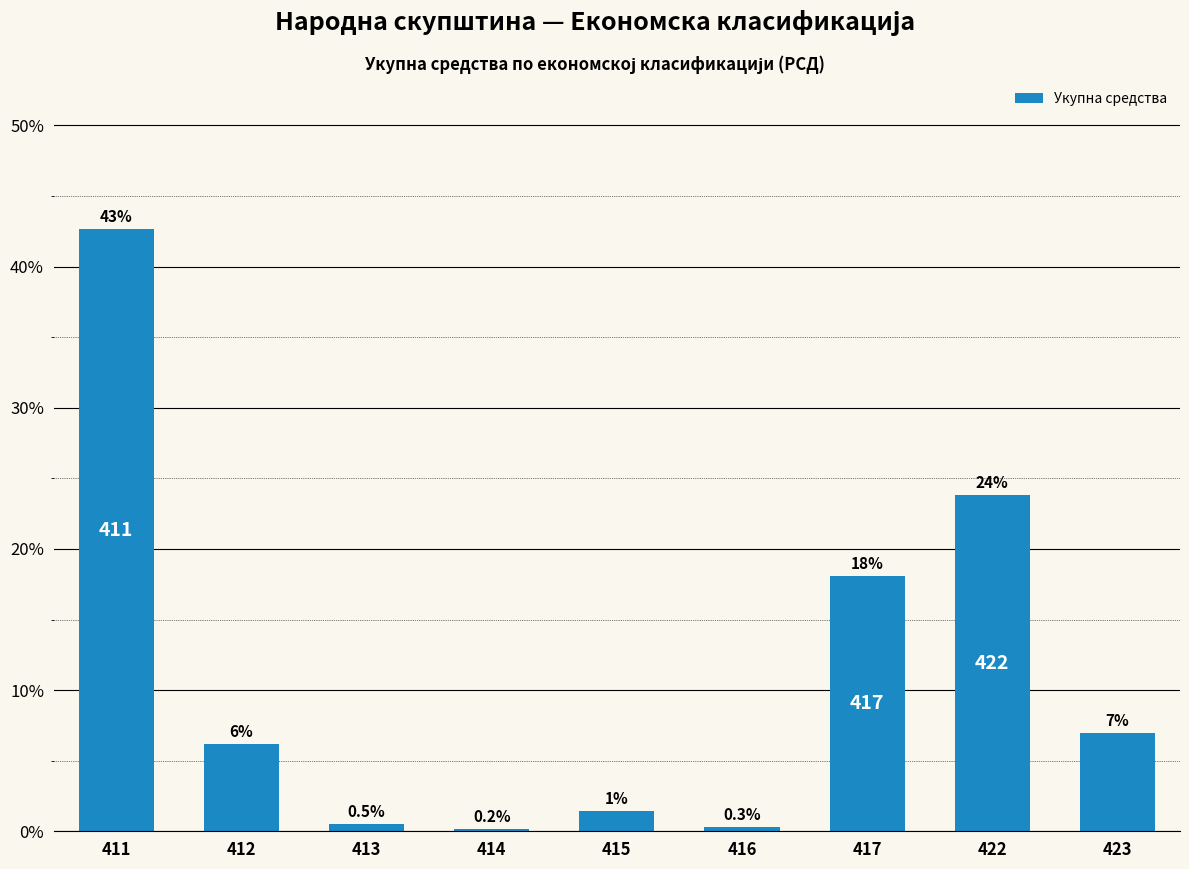

How many bars are there in total?

9